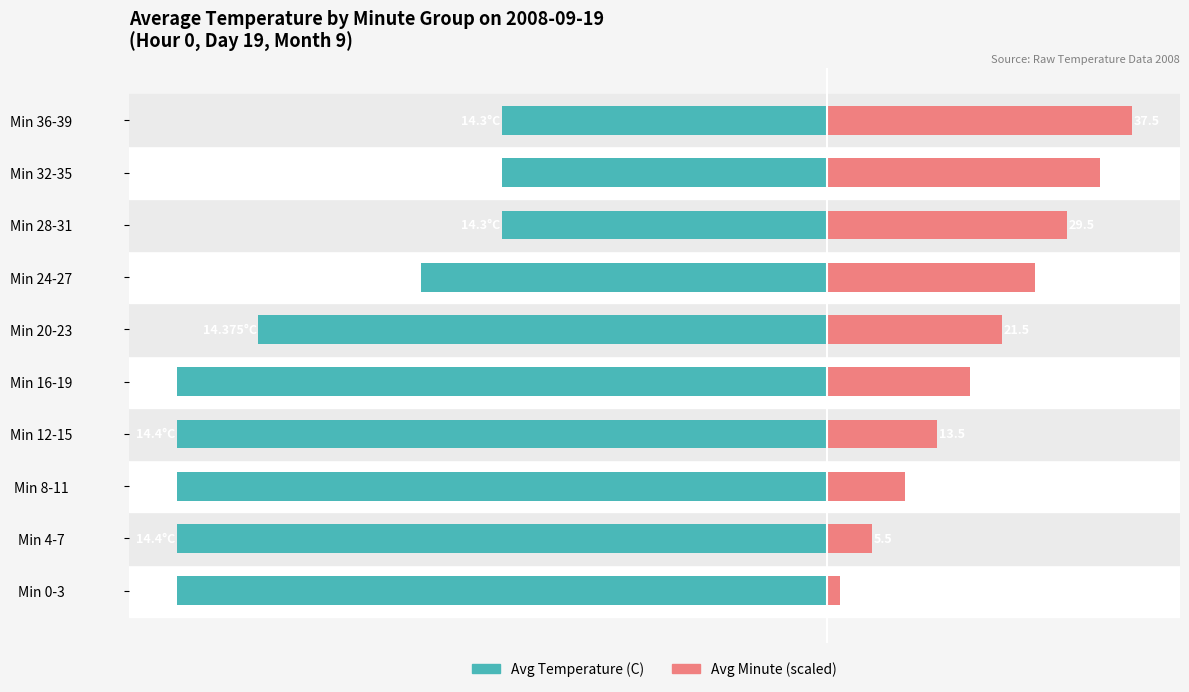

Count the number of data series in this chart.

2